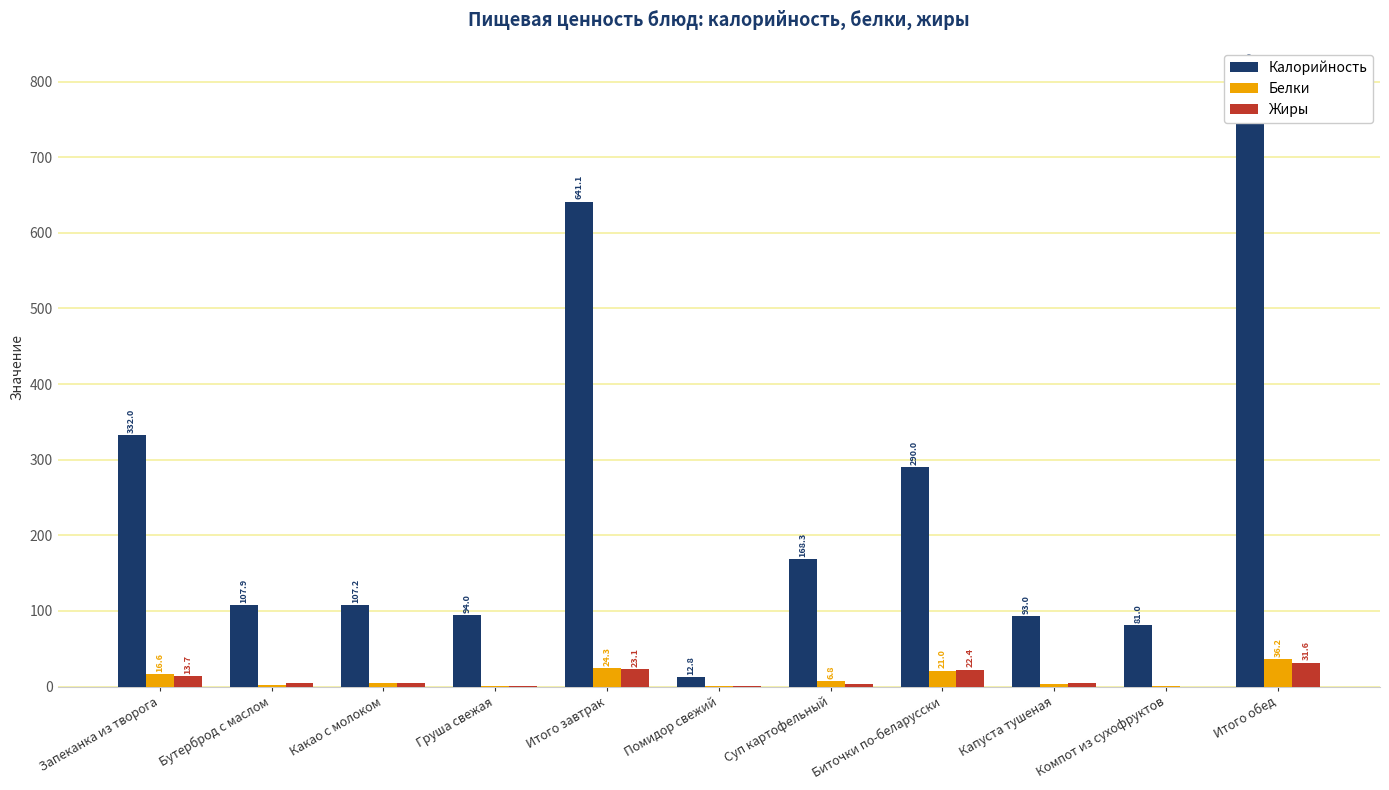

What is the label of the 9th bar from the left?

Капуста тушеная